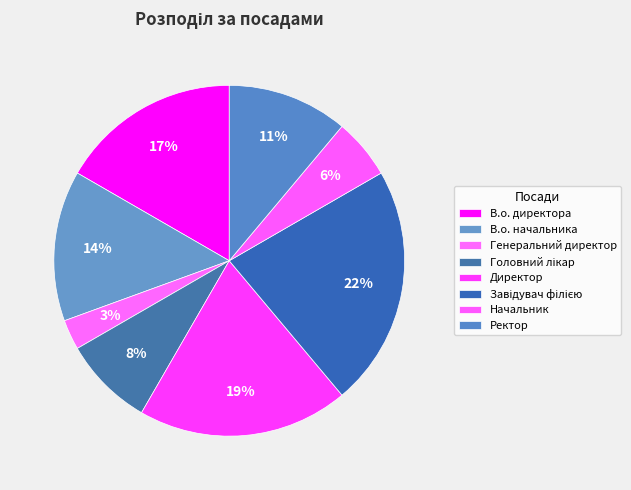

To the nearest percent, what percentage of the pie is Ректор?

11%